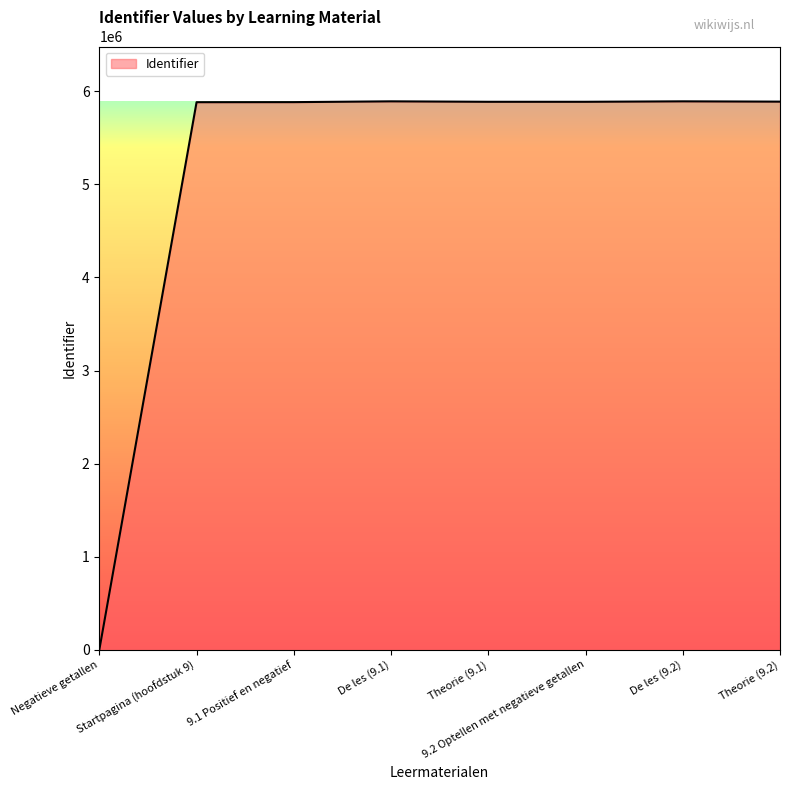

What is the difference between the second highest and minimum values?

5893016